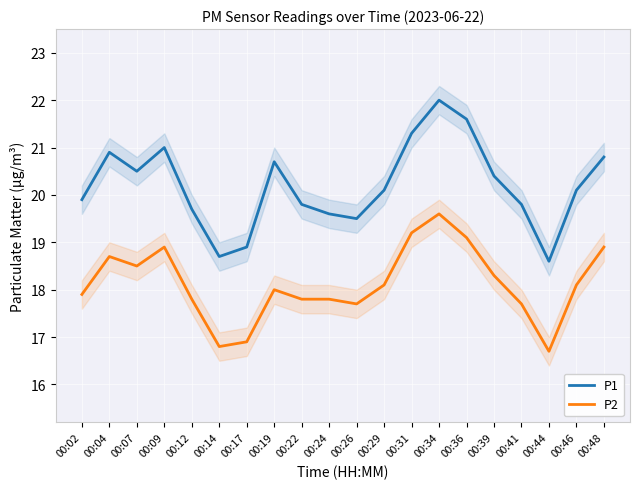

Reading right to left, transcribe all the data shown in this chart.

P1: 20.8	20.1	18.6	19.8	20.4	21.6	22.0	21.3	20.1	19.5	19.6	19.8	20.7	18.9	18.7	19.7	21.0	20.5	20.9	19.9
P2: 18.9	18.1	16.7	17.7	18.3	19.1	19.6	19.2	18.1	17.7	17.8	17.8	18.0	16.9	16.8	17.8	18.9	18.5	18.7	17.9